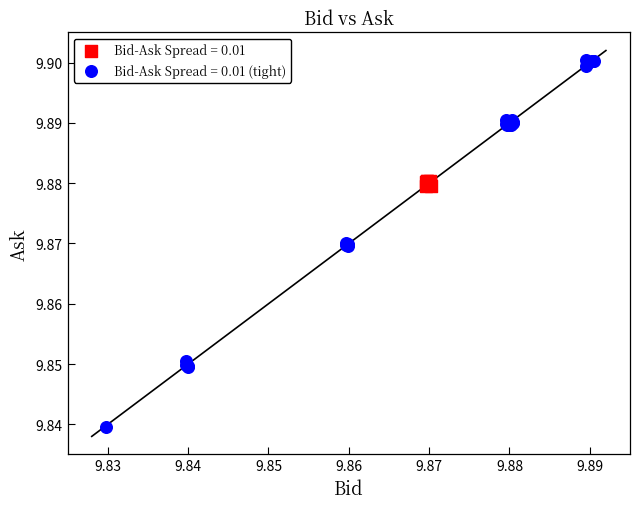

Which series has the widest spread of Y values?

Bid-Ask Spread = 0.01 (tight)